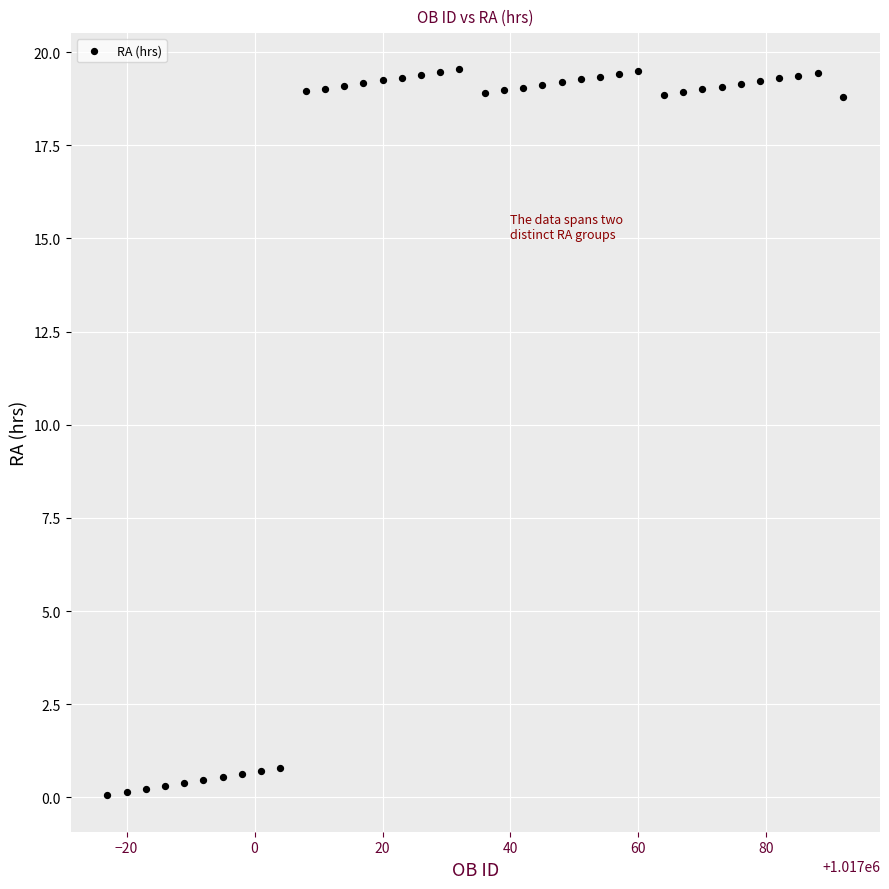

What is the range of Y values (max minus min)?

19.5